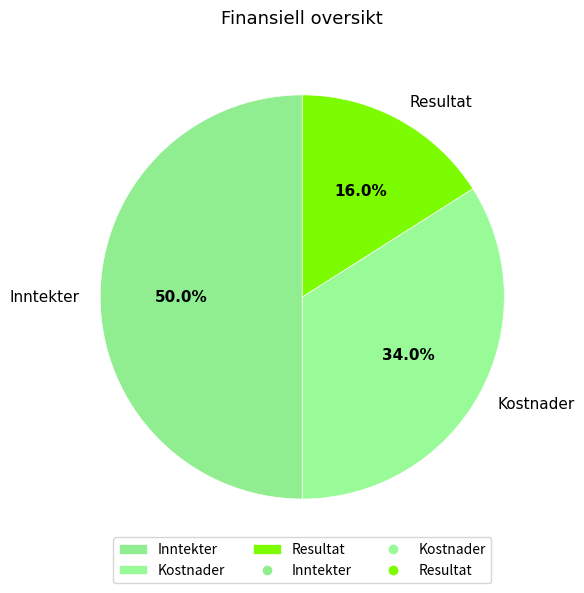

Which has a higher value, Inntekter or Resultat?

Inntekter